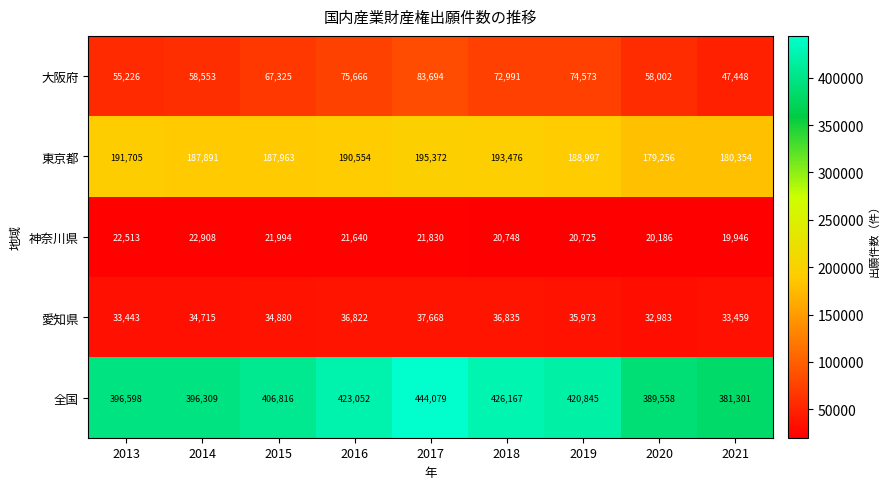

At 2017, list the series in order from largest to smallest.

全国, 東京都, 大阪府, 愛知県, 神奈川県